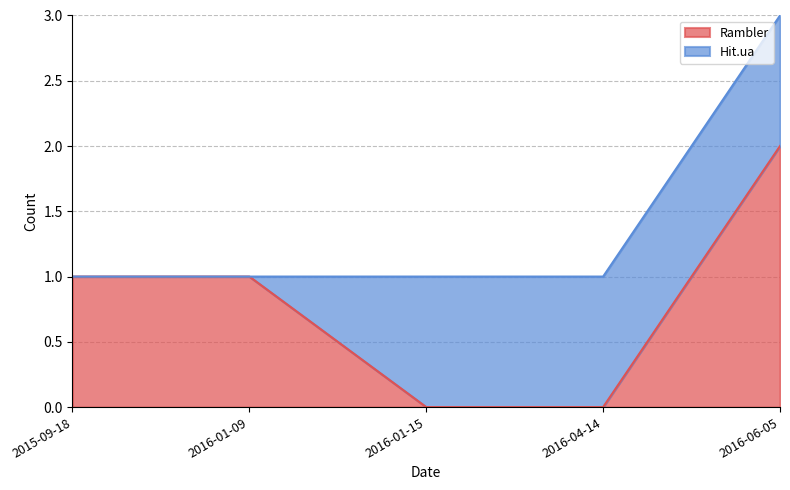

What is the approximate value at 2015-09-18?

1